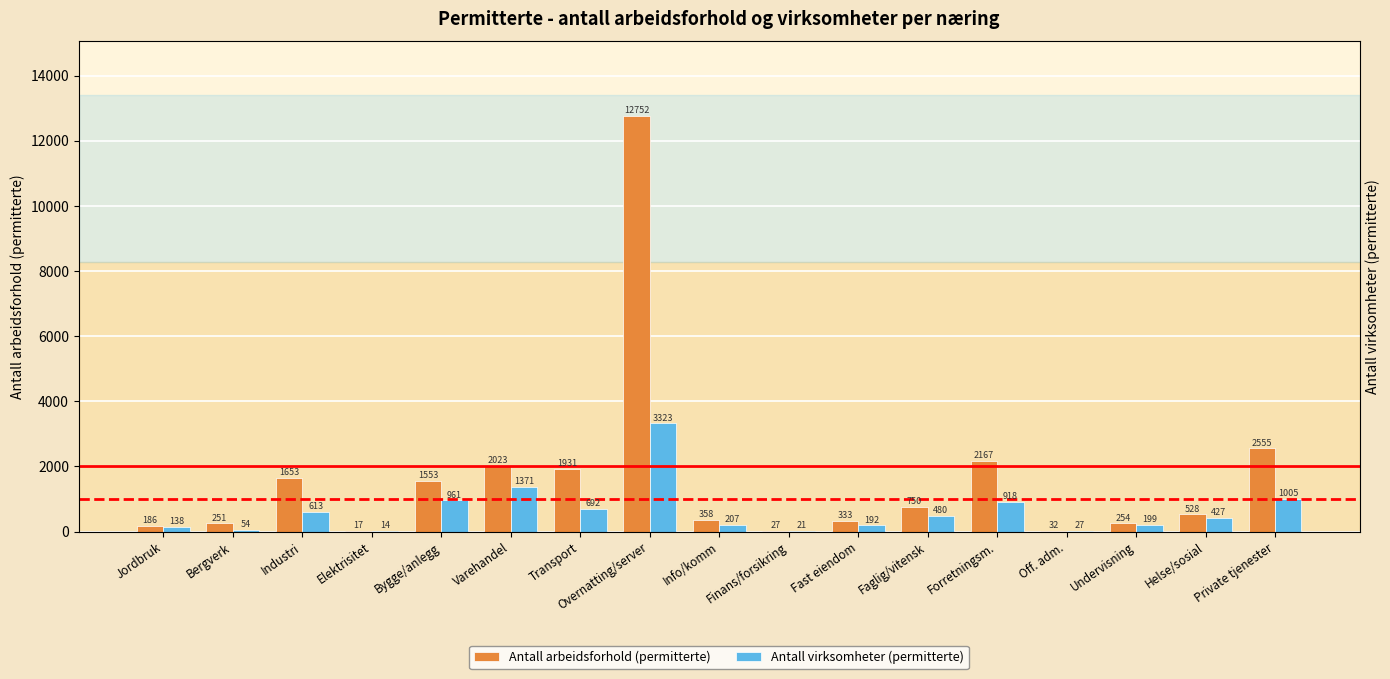

The value of Antall arbeidsforhold (permitterte) at Finans/forsikring is 45. True or false?

False